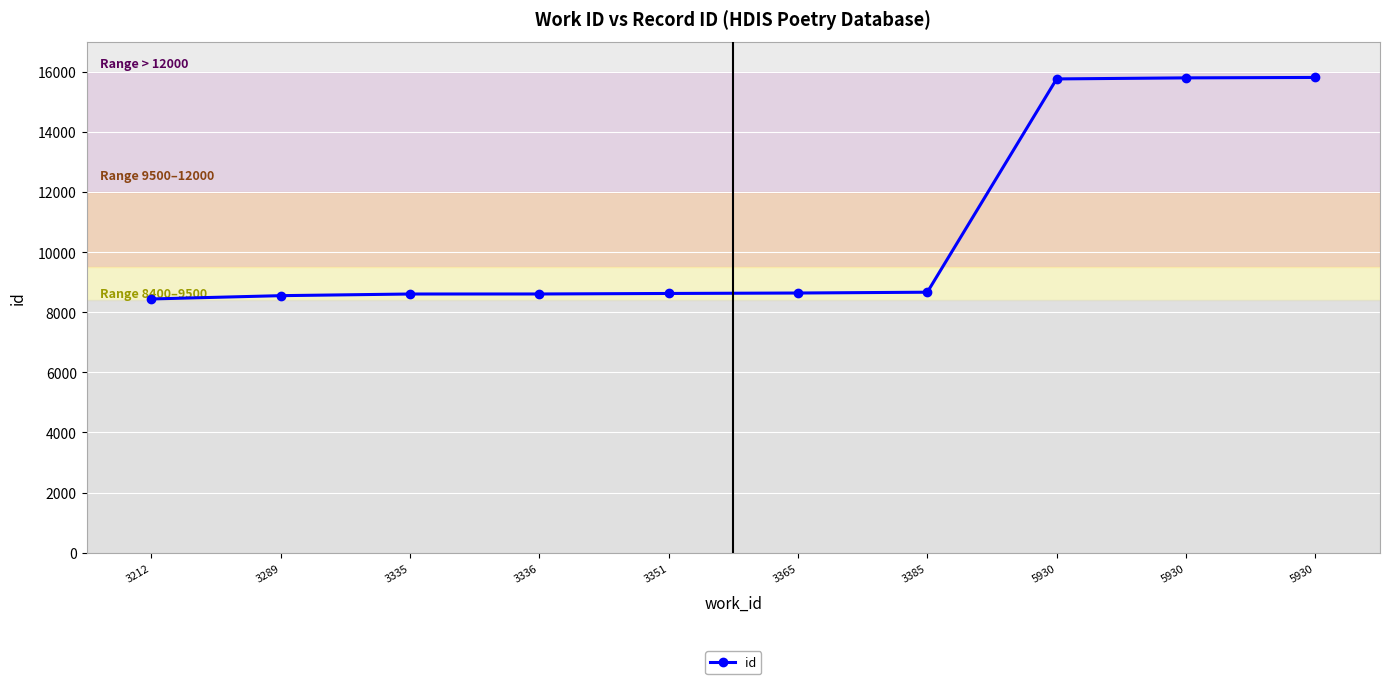

At which label does the data first exceed 8639?

3385